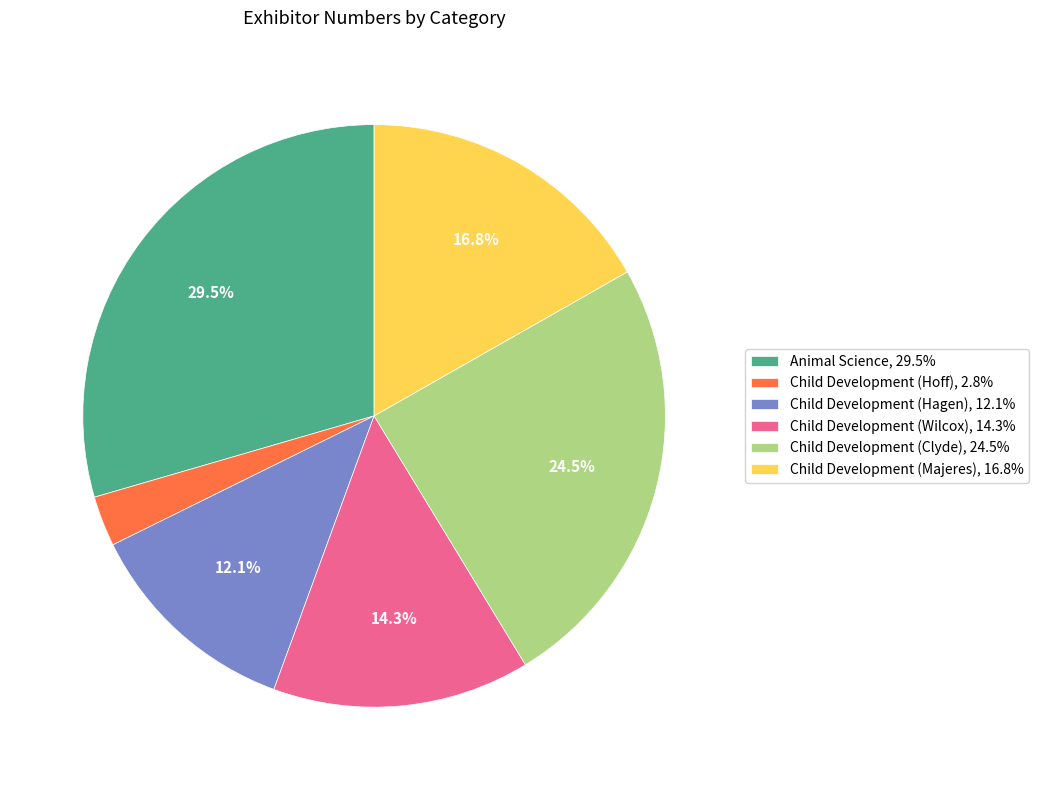

Rank the categories by value from lowest to highest.

Child Development (Hoff), Child Development (Hagen), Child Development (Wilcox), Child Development (Majeres), Child Development (Clyde), Animal Science